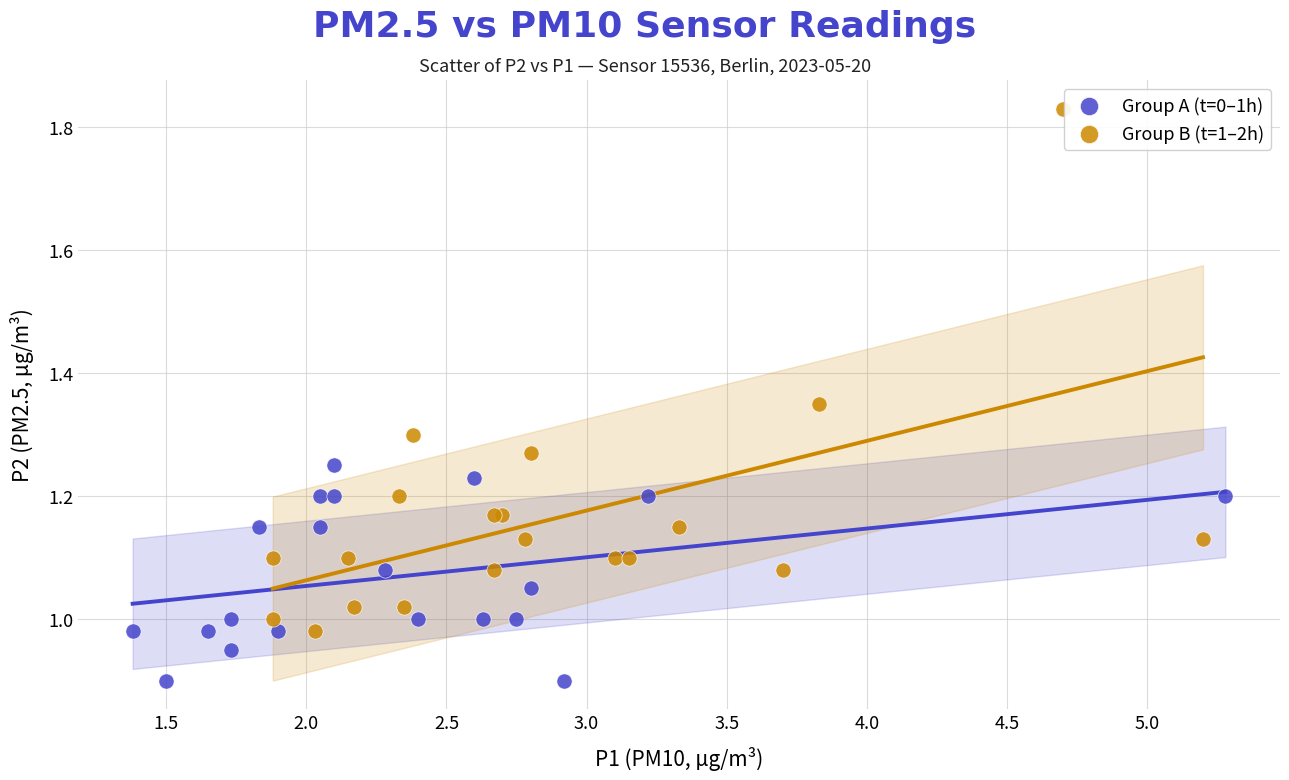

Which series contains the lowest Y value?

Group A (t=0–1h)